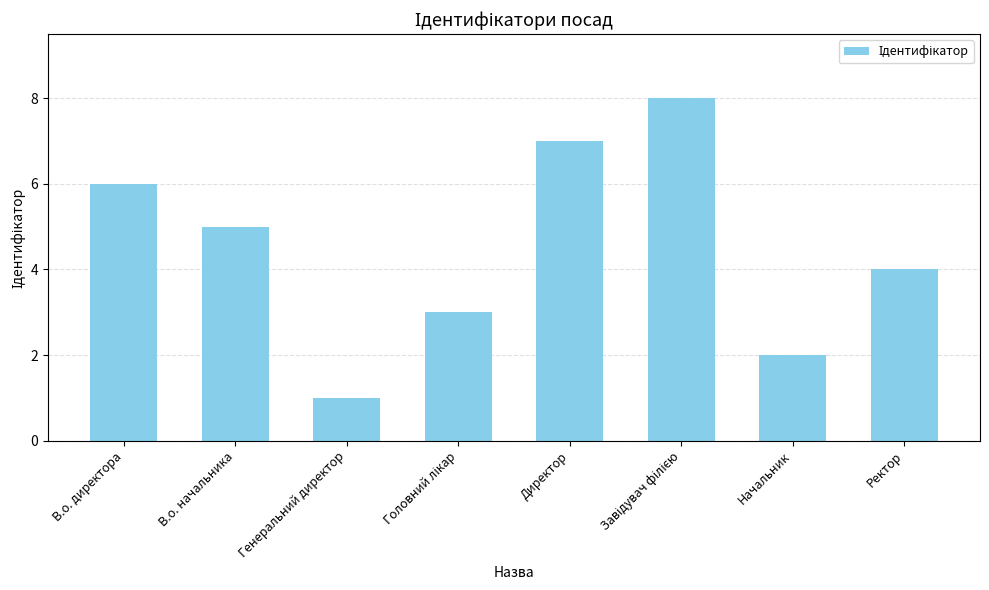

Is it true that the value at Начальник is 2?

True